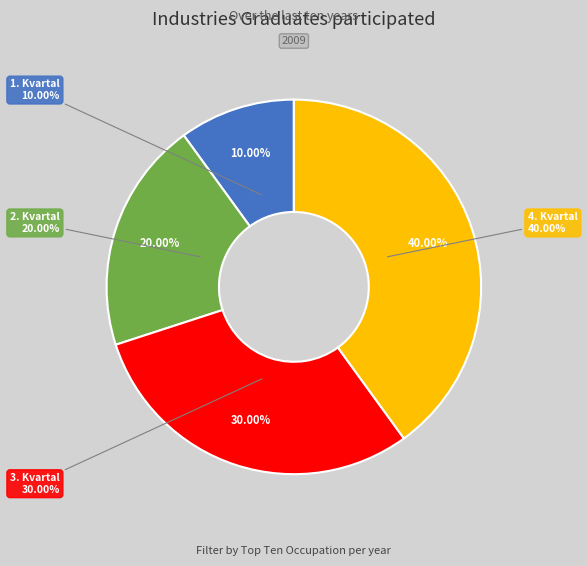

Rank the categories by value from highest to lowest.

4. Kvartal, 3. Kvartal, 2. Kvartal, 1. Kvartal